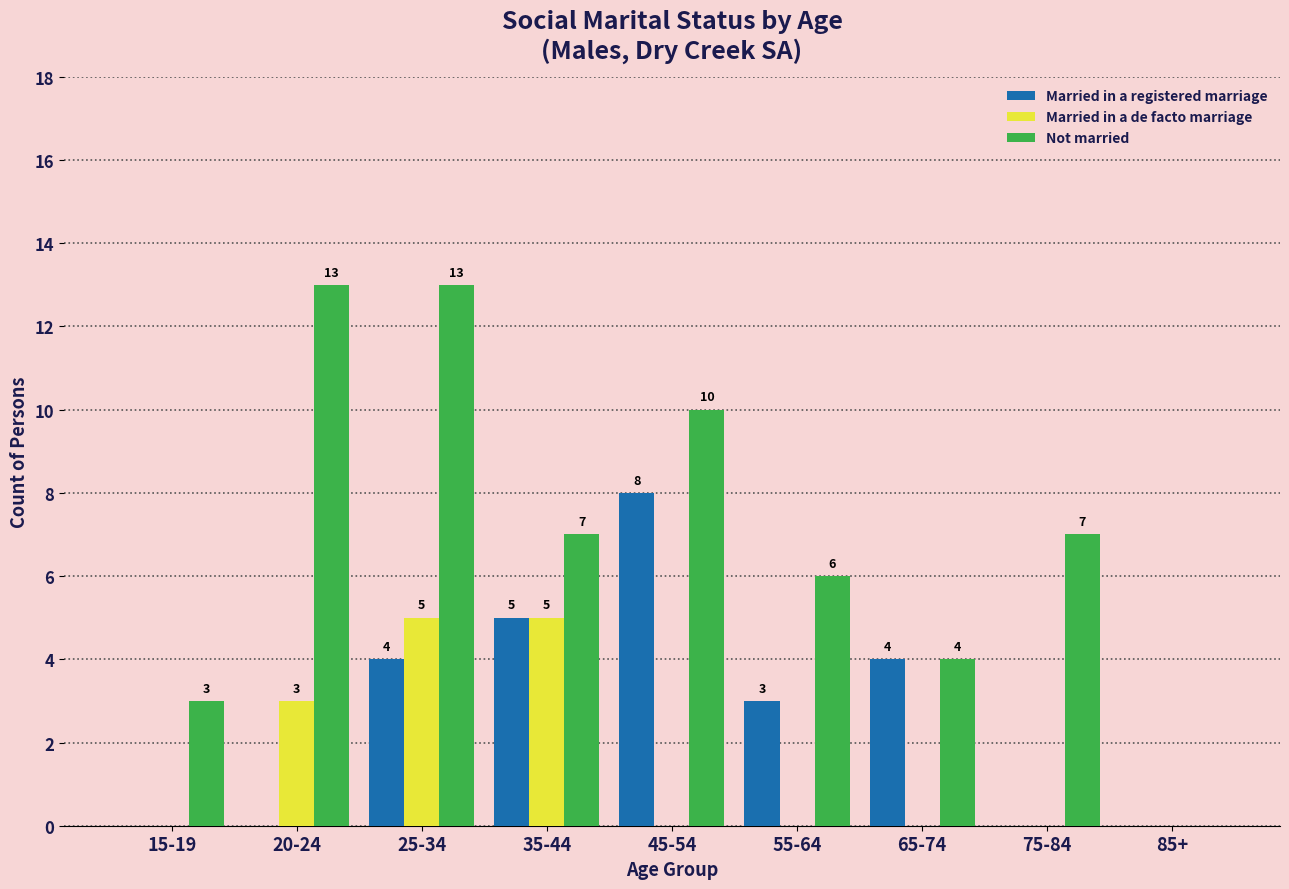

How many groups of bars are there?

9